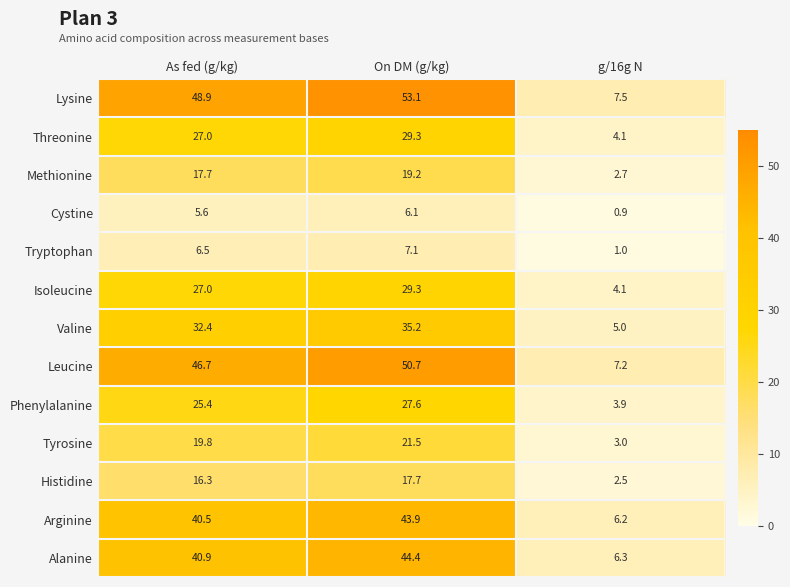

What is the difference between the Phenylalanine values at As fed (g/kg) and On DM (g/kg)?

2.2